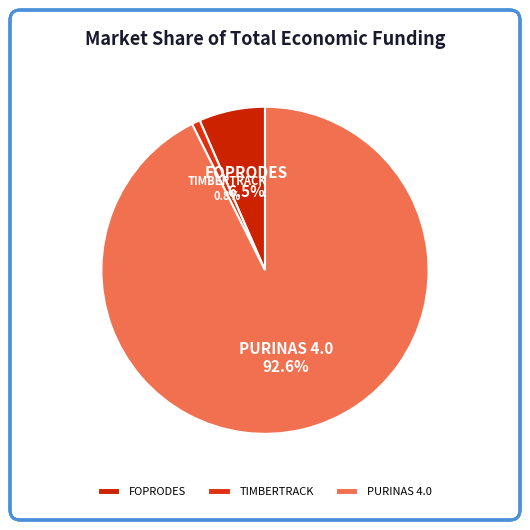

Does TIMBERTRACK account for over 50% of the chart?

No